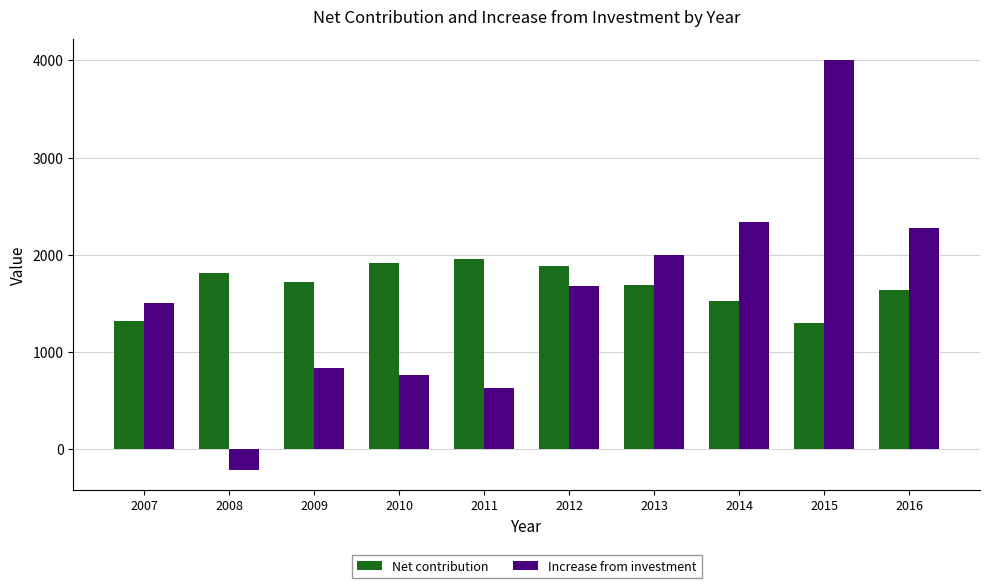

List the series in order of their peak value, highest first.

Increase from investment, Net contribution